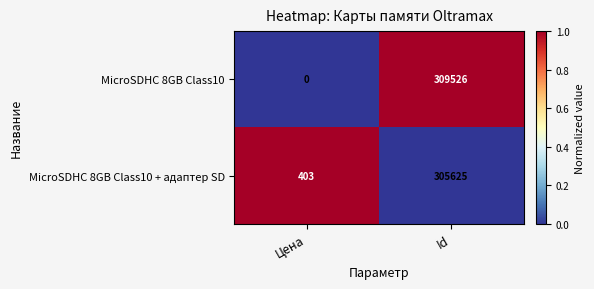

Reading left to right, list all the values displayed in this chart.

MicroSDHC 8GB Class10: 0	309526
MicroSDHC 8GB Class10 + адаптер SD: 403	305625